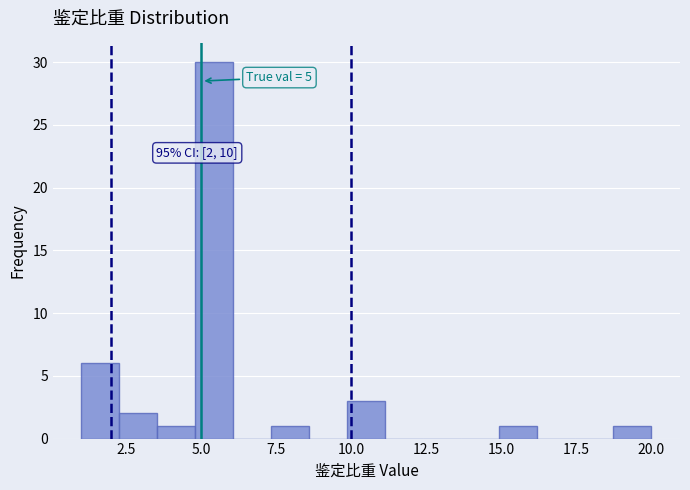

Around what value on the x-axis is the tallest bar? Give the approximate position of its centre, as read against the axis.

5.5